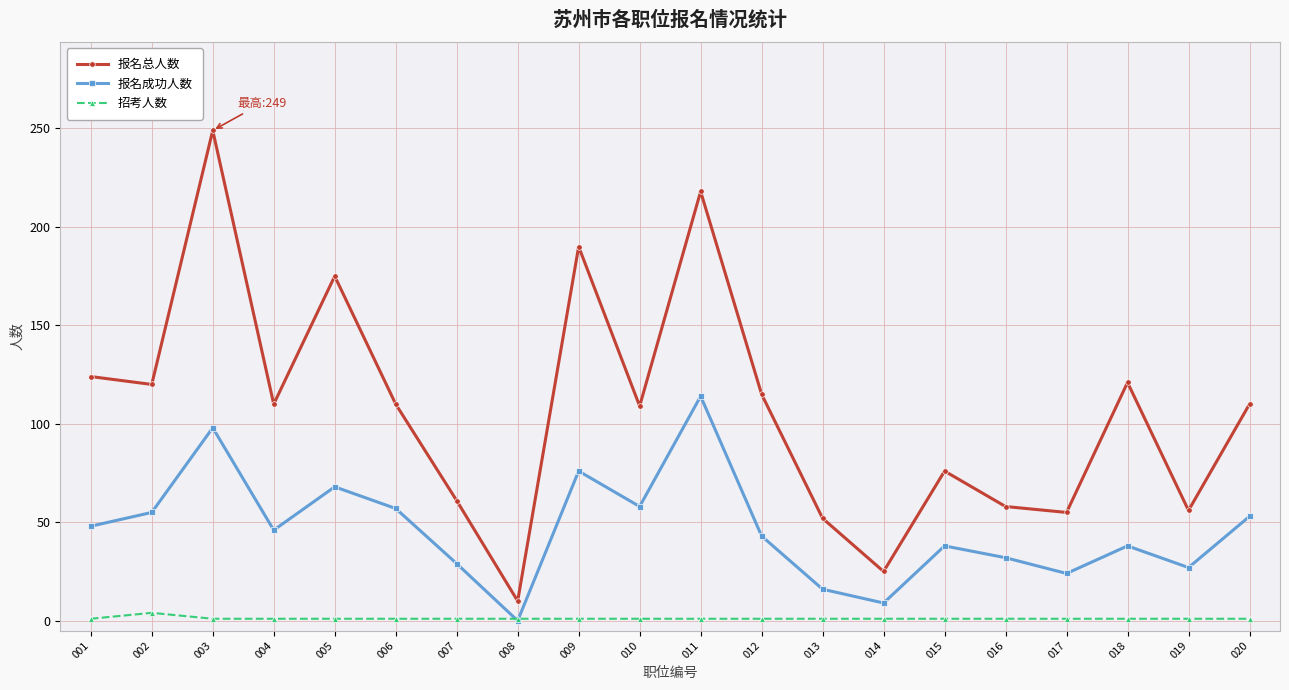

What is the value of the 报名成功人数 point at the 15th from the left?

38